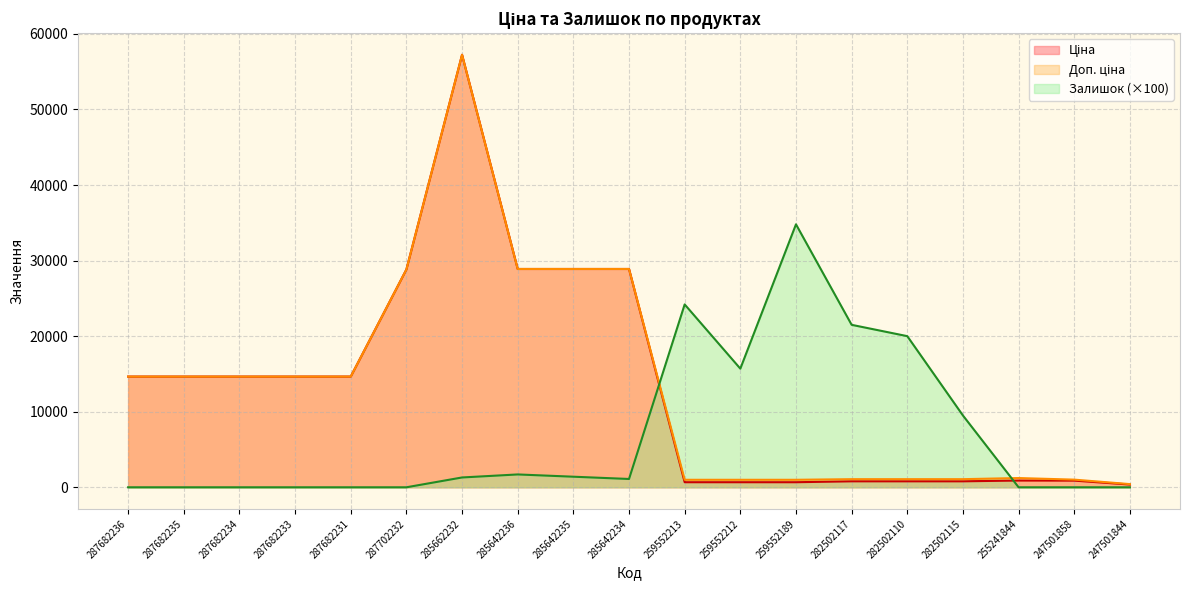

What is the sum of the Доп. ціна values at 287682236 and 287682234?

29299.2